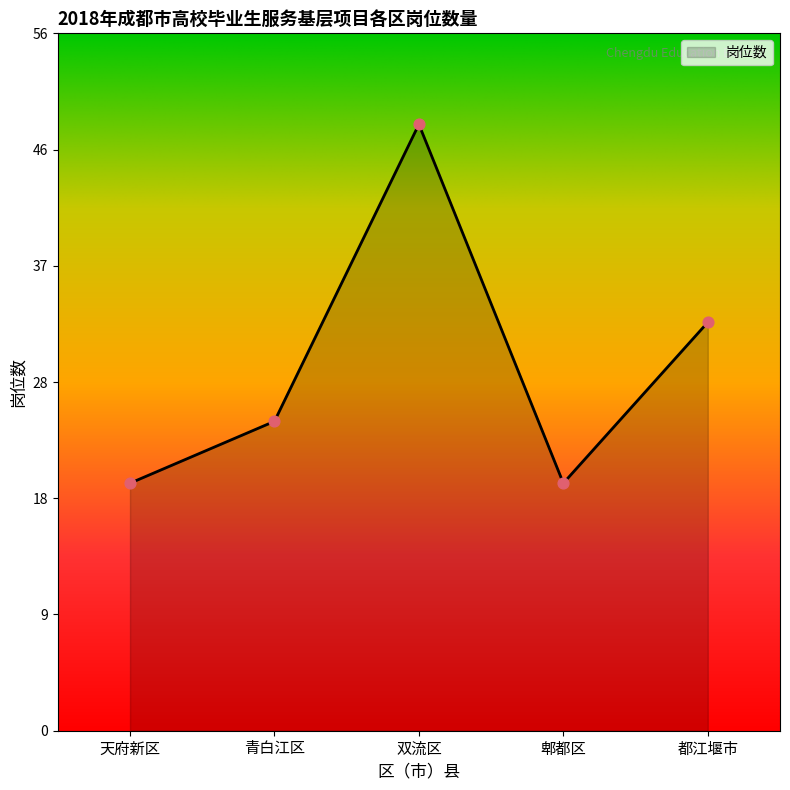

Between 天府新区 and 双流区, which is larger?

双流区